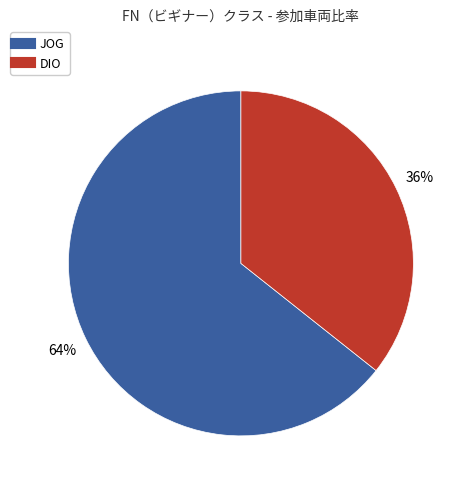

Does any single category account for the majority?

Yes